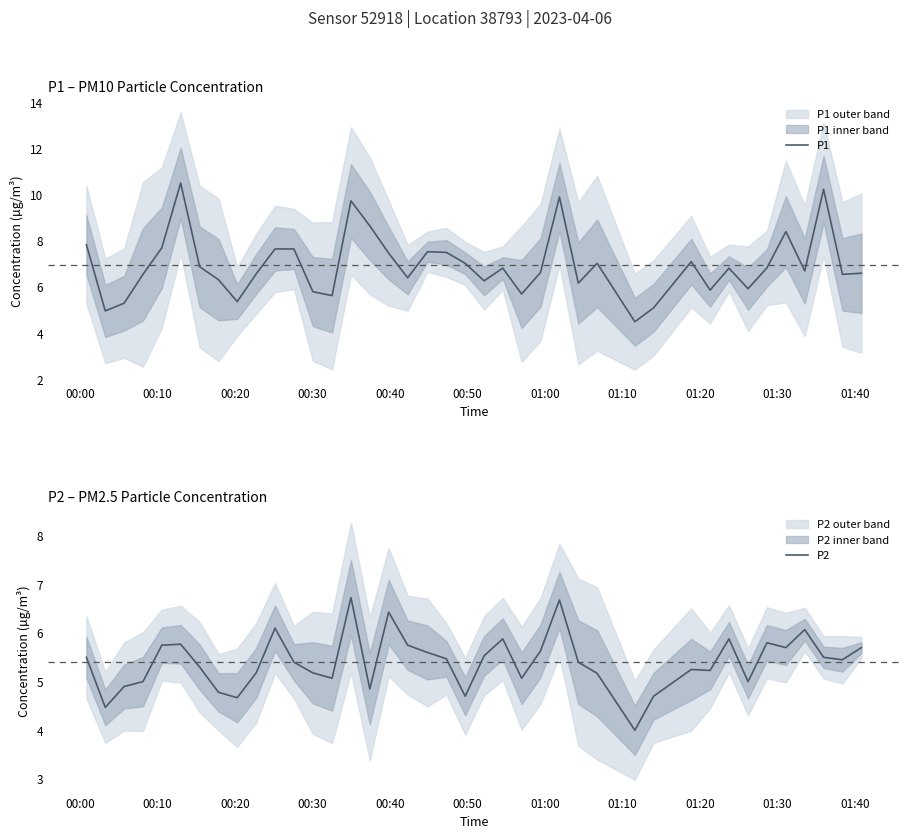

What is the difference between the maximum and second lowest values in the P2 series?

2.3